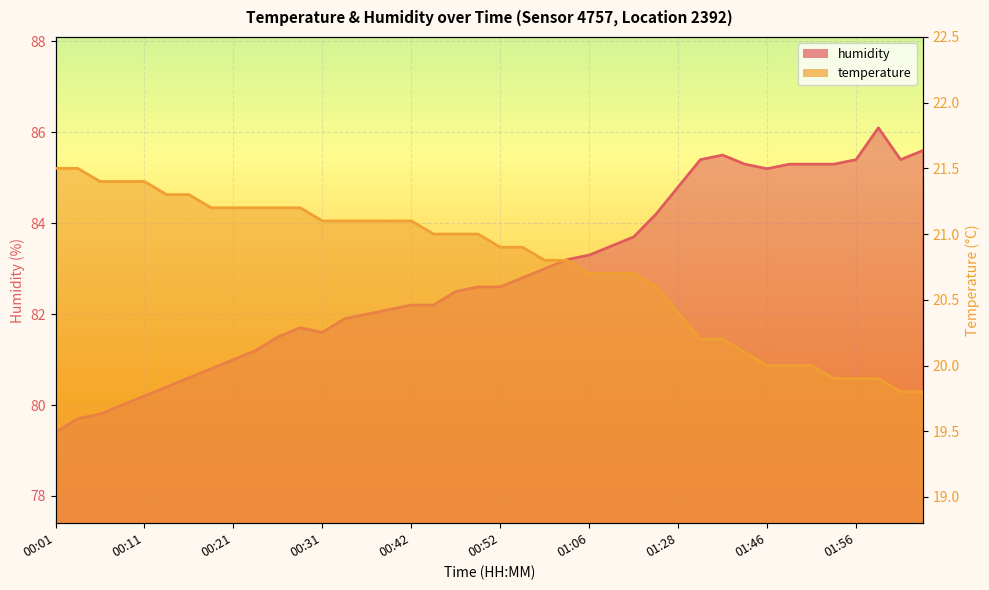

Where is the first local minimum for humidity?

00:31